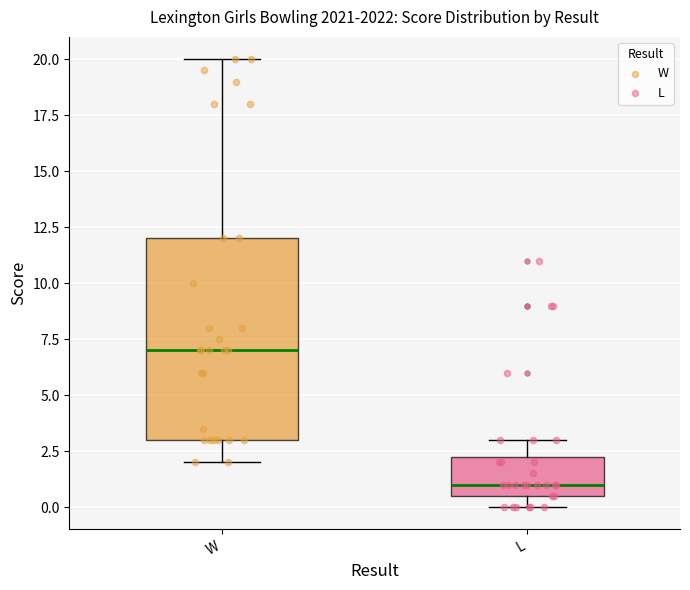

Where does the median line of the box for L sit on the y-axis? The values are not printed on the chart, so give them approximately, as read against the axis.

1.0